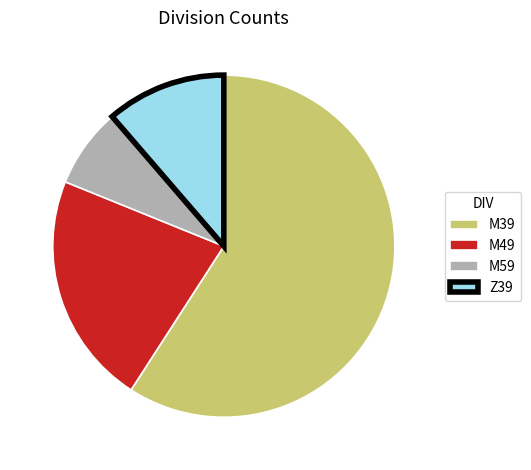

Is it true that M49 is 13% of the pie?

False